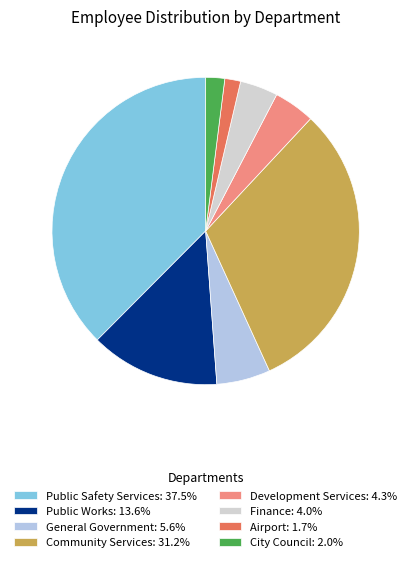

What portion of the pie excludes Finance?

96.0%